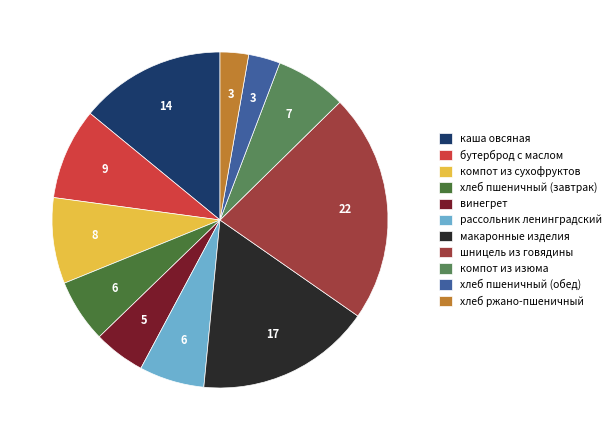

Does хлеб пшеничный (завтрак) represent more than half of the total?

No